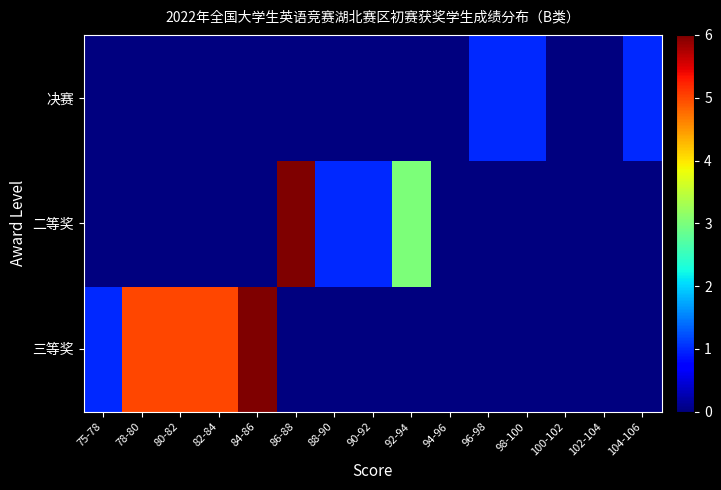

What is the spread (max minus min) of values at 80-82?

5